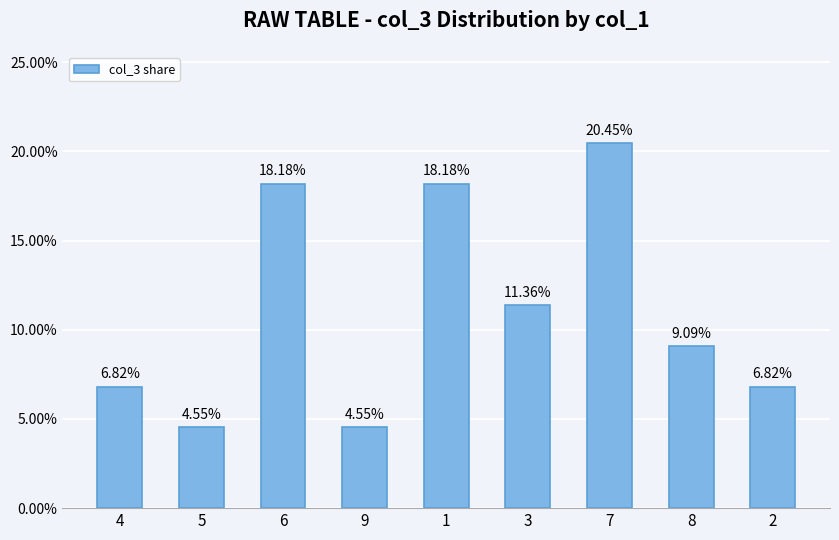

Does the chart contain any negative values?

No